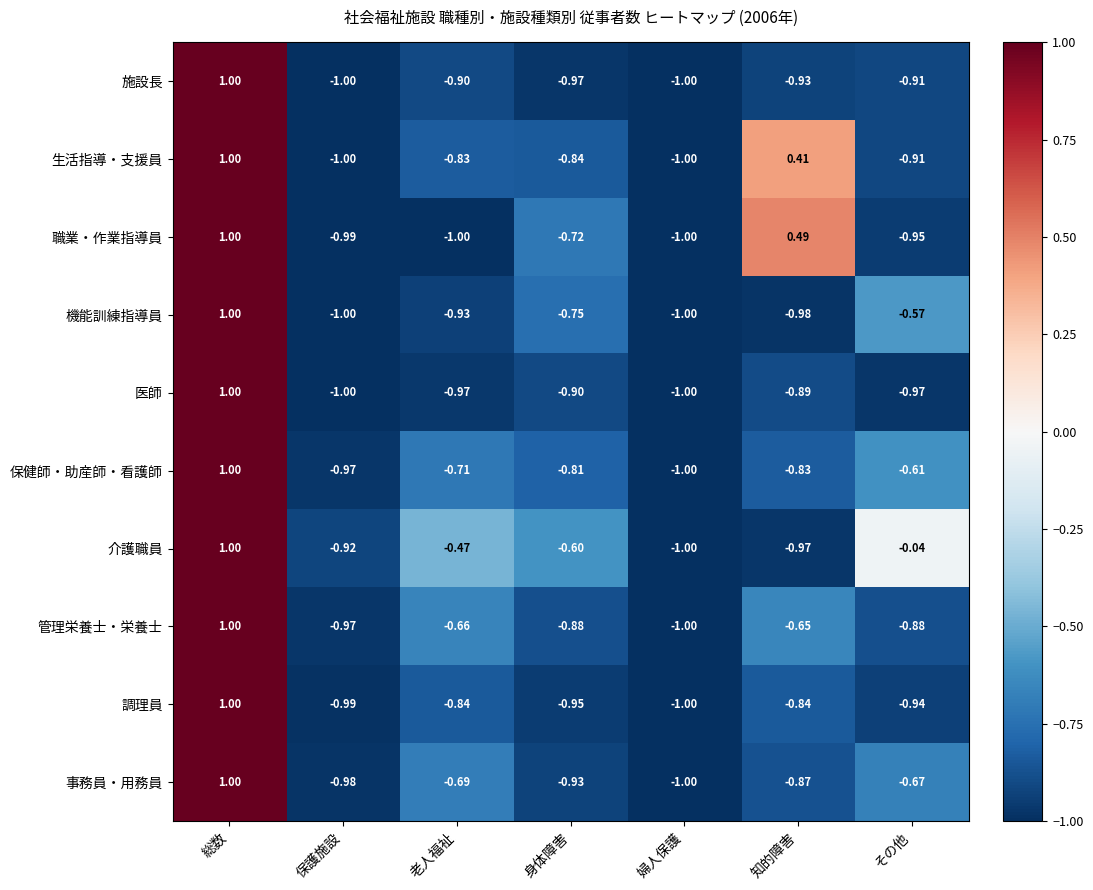

Where is 医師 nearest to the value 0?

知的障害